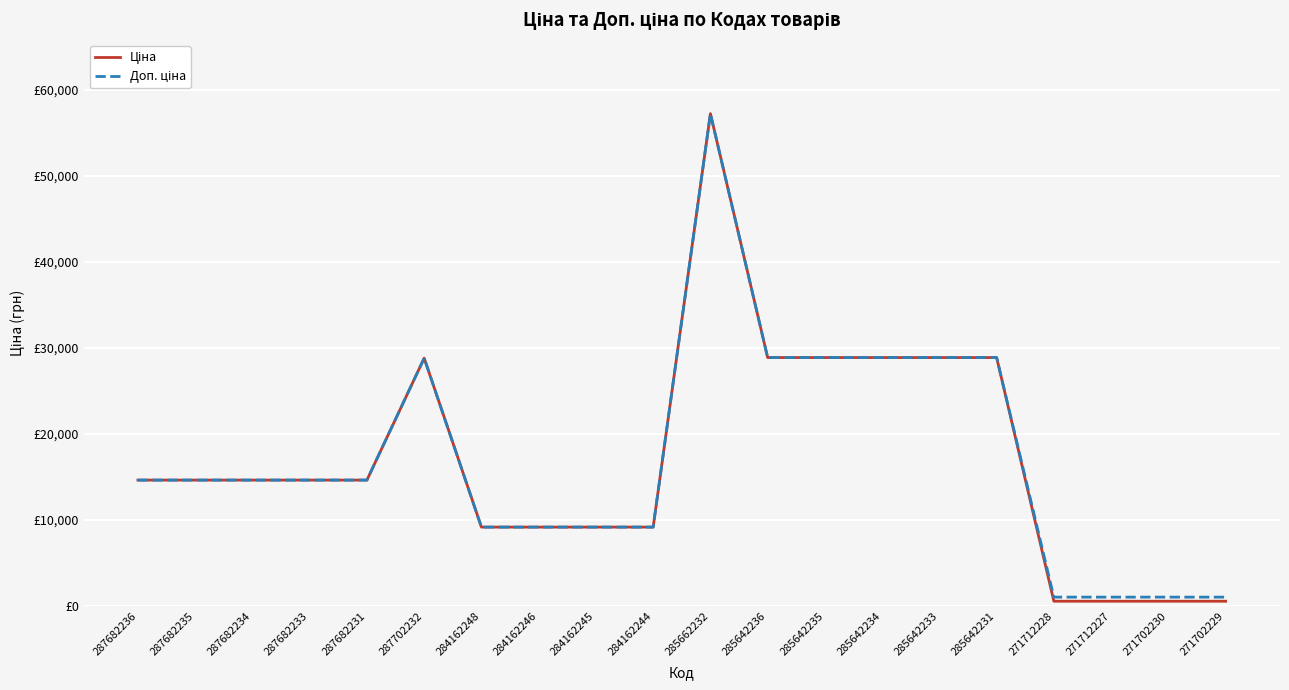

At 284162244, list the series in order from largest to smallest.

Ціна, Доп. ціна